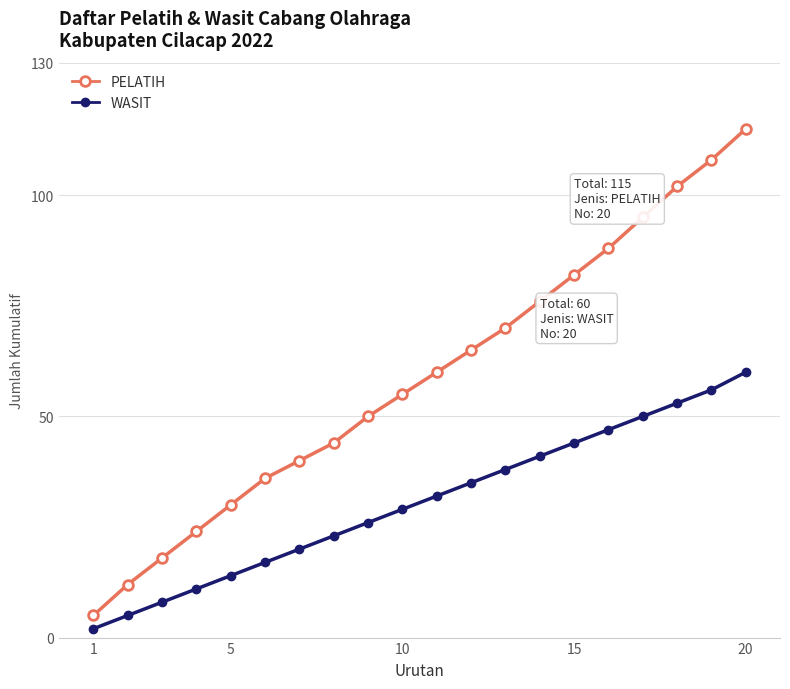

True or false: PELATIH has more than 2 points higher than both neighbors.

False